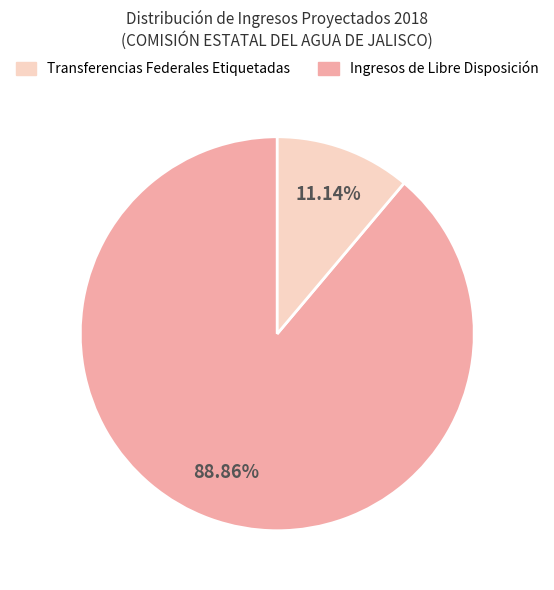

Is there any slice that represents more than half of the pie?

Yes